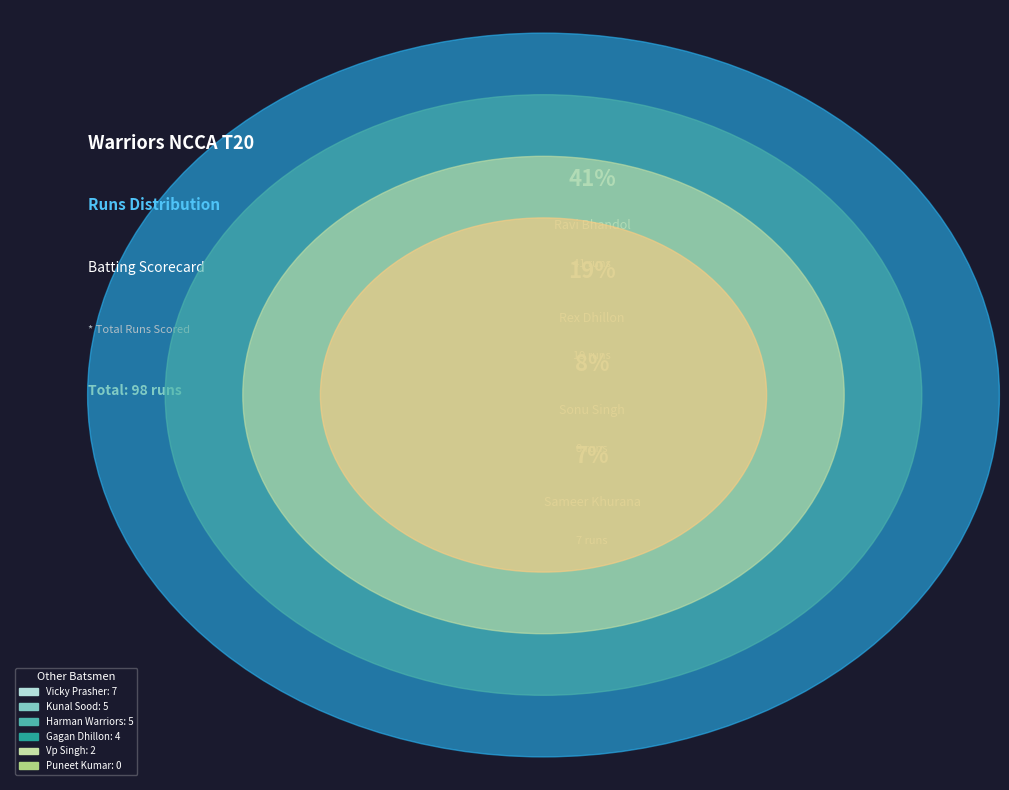

Is Kunal Sood the majority of the pie?

No